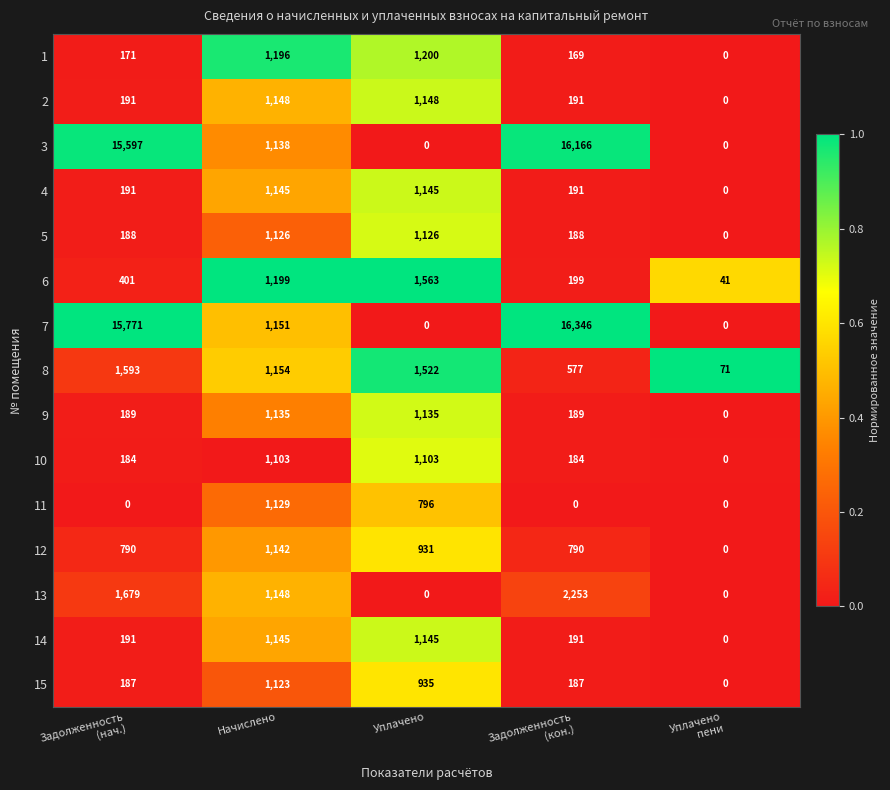

What is the difference between the highest and lowest values at Уплачено?

1563